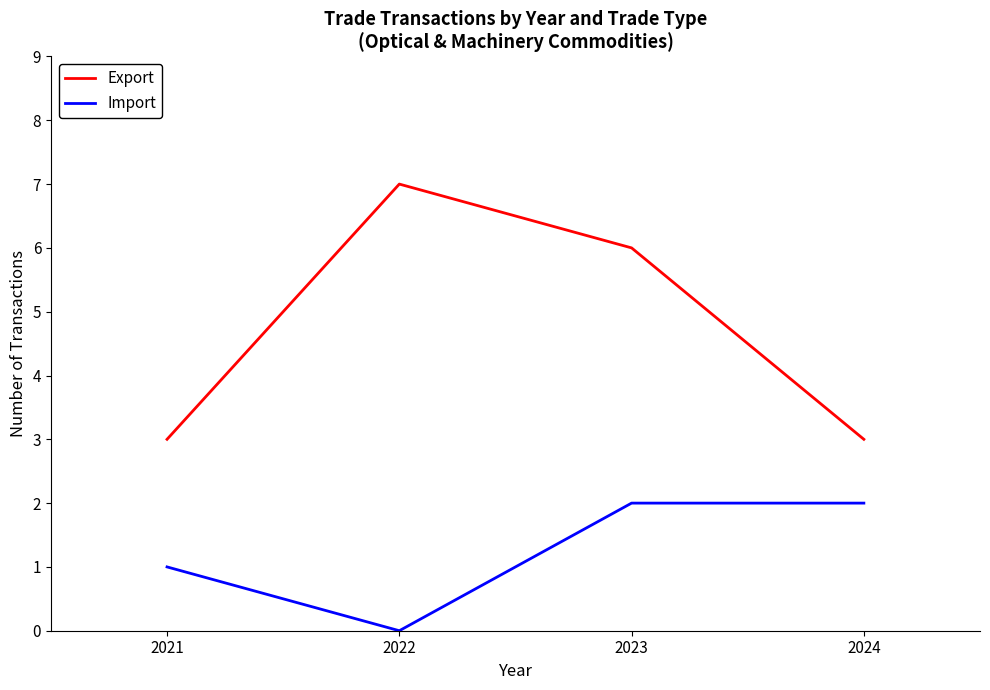

Reading left to right, transcribe all the data shown in this chart.

Export: 2021=3	2022=7	2023=6	2024=3
Import: 2021=1	2022=0	2023=2	2024=2